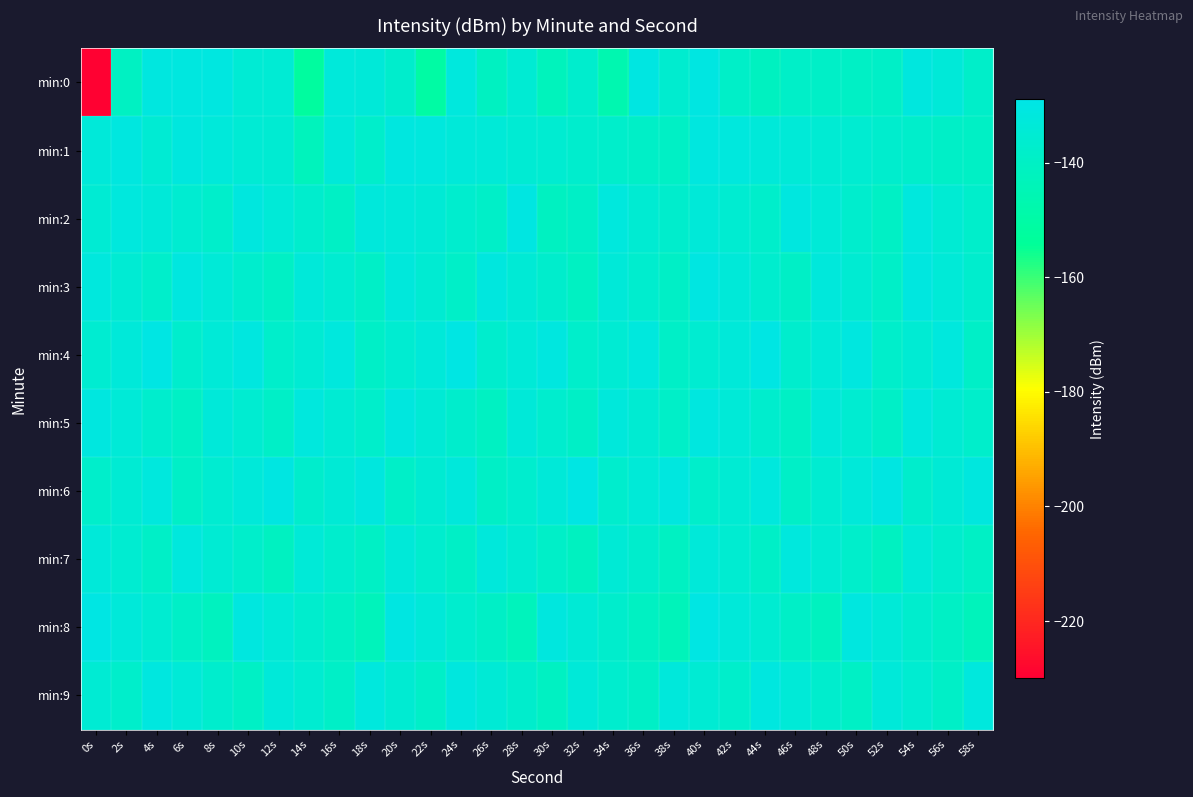

At which category is the sum across all series the highest?

40s